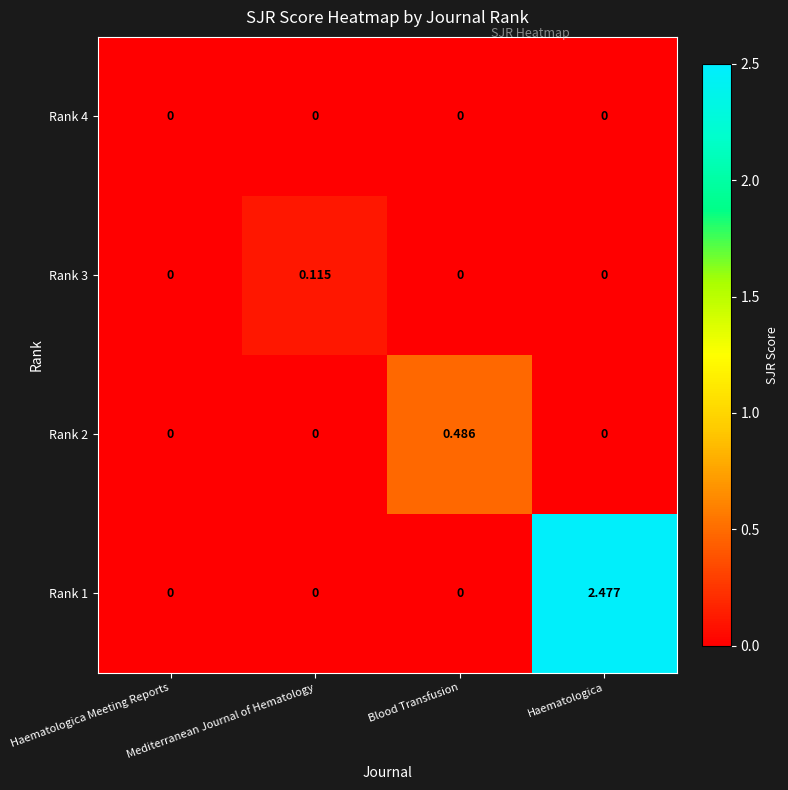

At which label does Rank 3 reach its peak?

Mediterranean Journal of Hematology